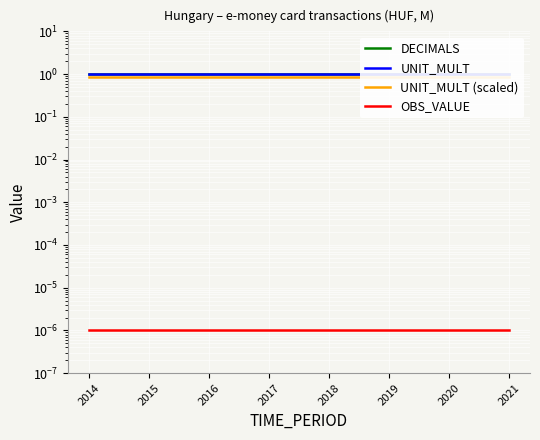

The value of DECIMALS at 2014 is 1.0. True or false?

True